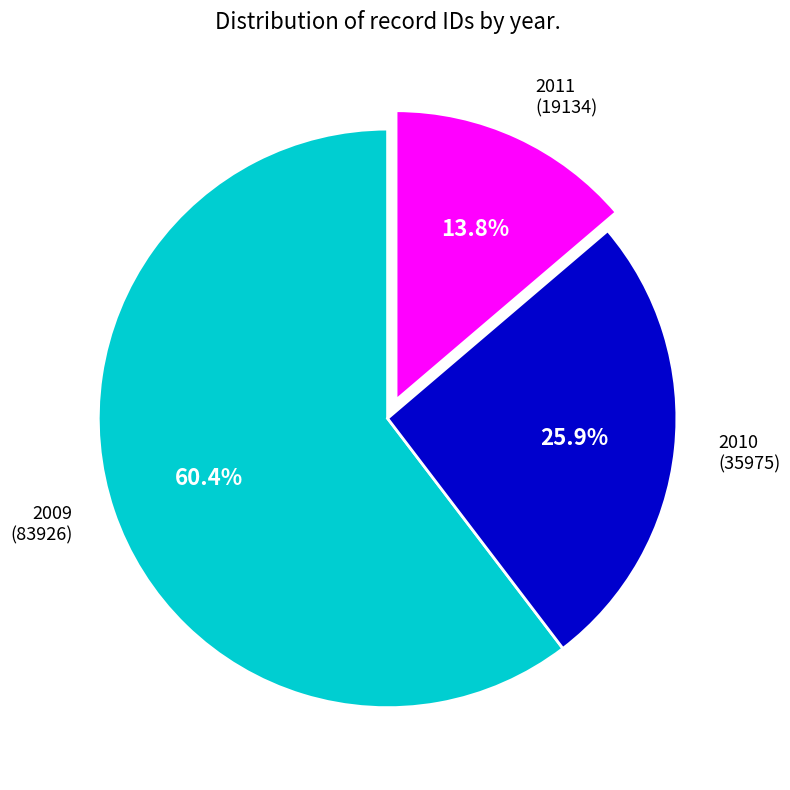

Is 2009 (83926) the majority of the pie?

Yes